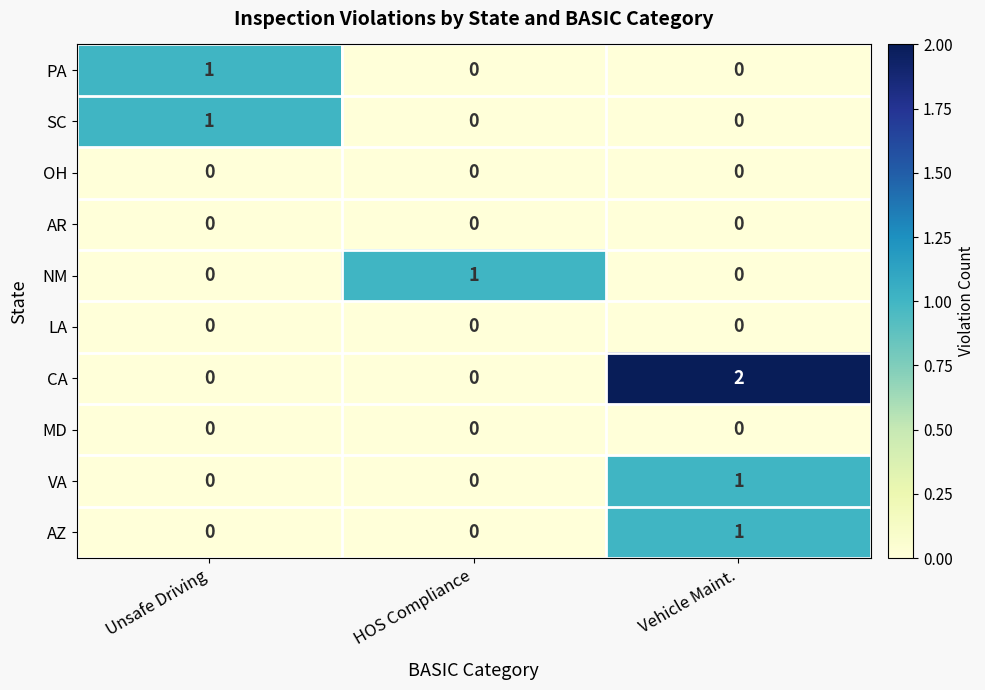

At which category is the sum across all series the highest?

Vehicle Maint.